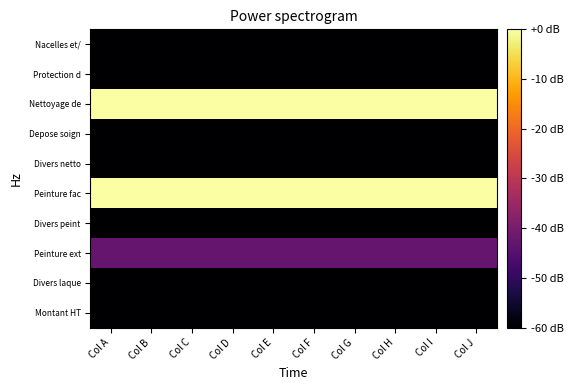

Which has a higher value, Col G or Col I?

Col G